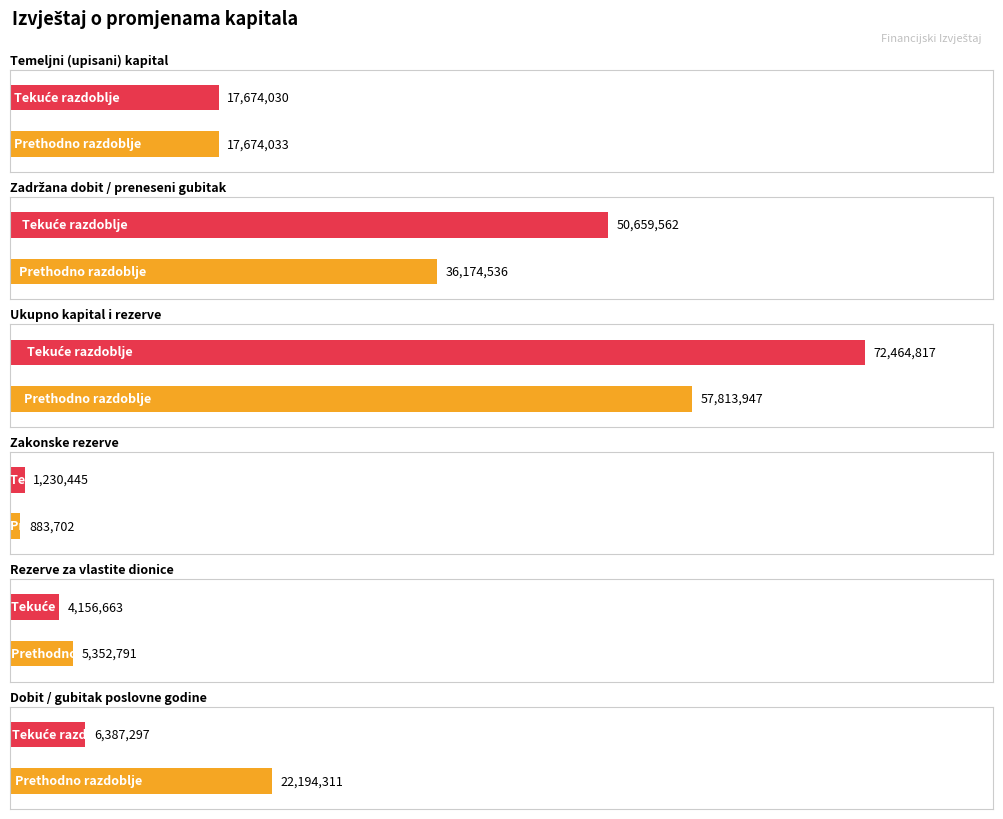

What is the total value across all series at Prethodno razdoblje?

140093320.0